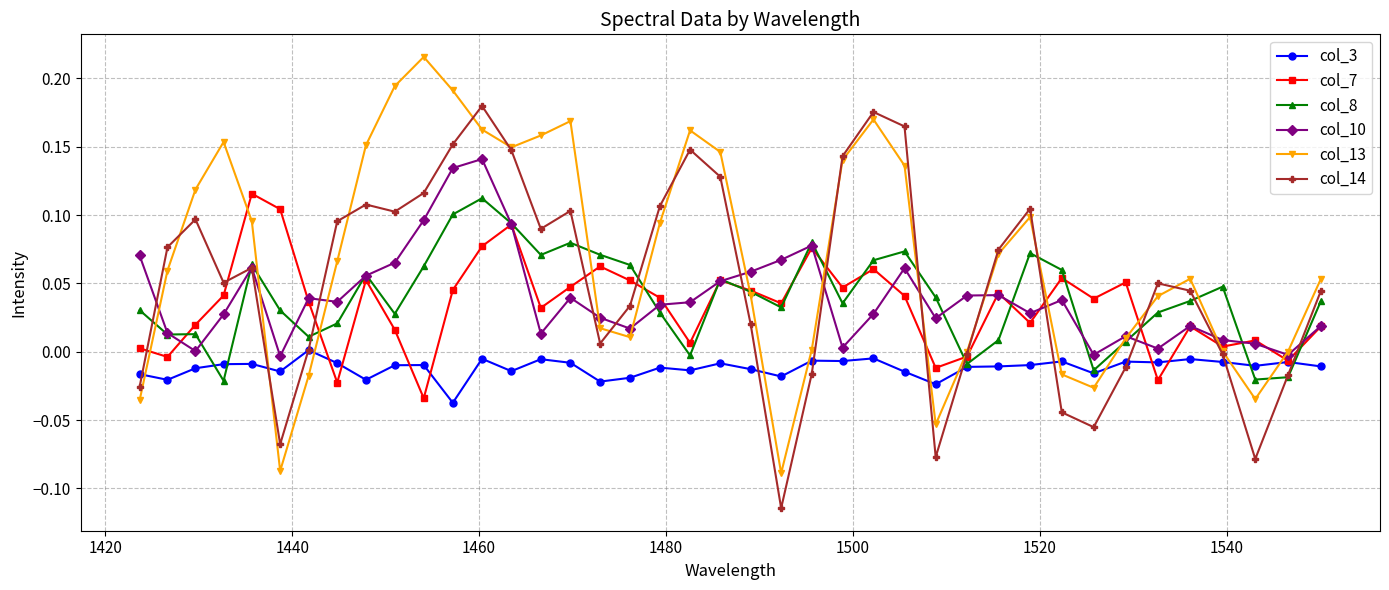

What is the sum of all col_7 values?

1.4